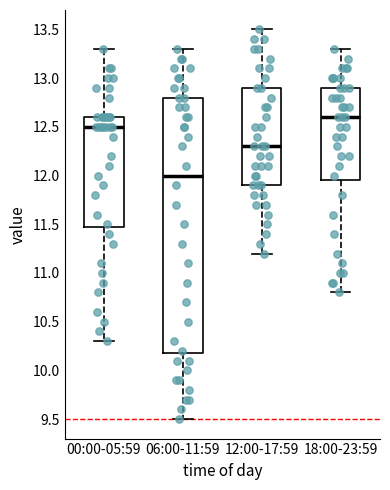

Comparing the boxes themselves (not the whiskers), which one is the tallest?

06:00-11:59